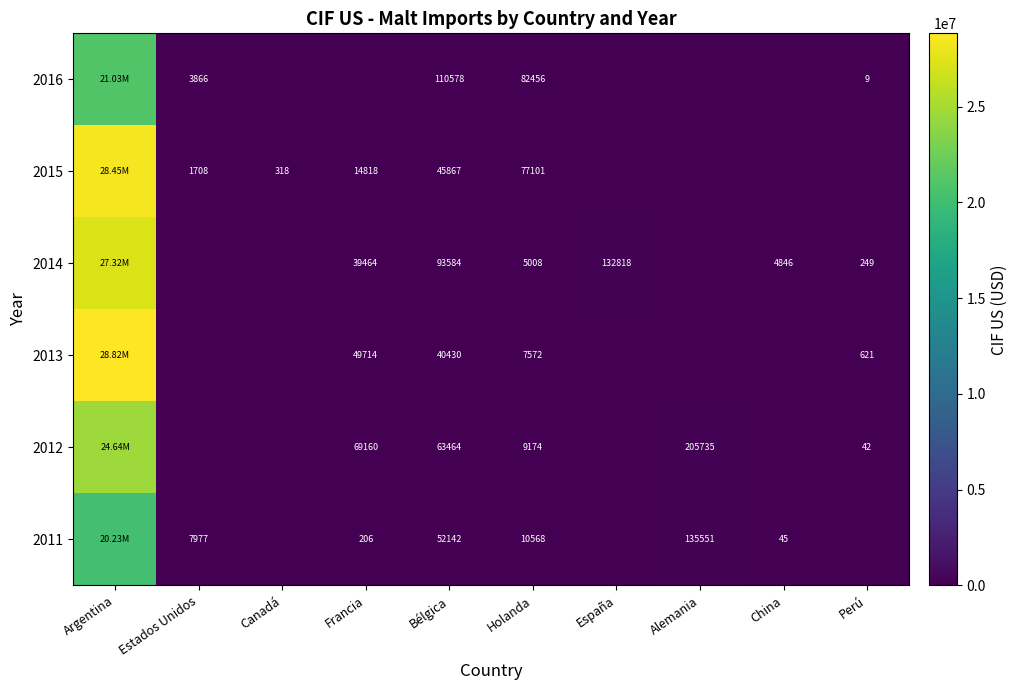

What is the total value across all series at Holanda?

191879